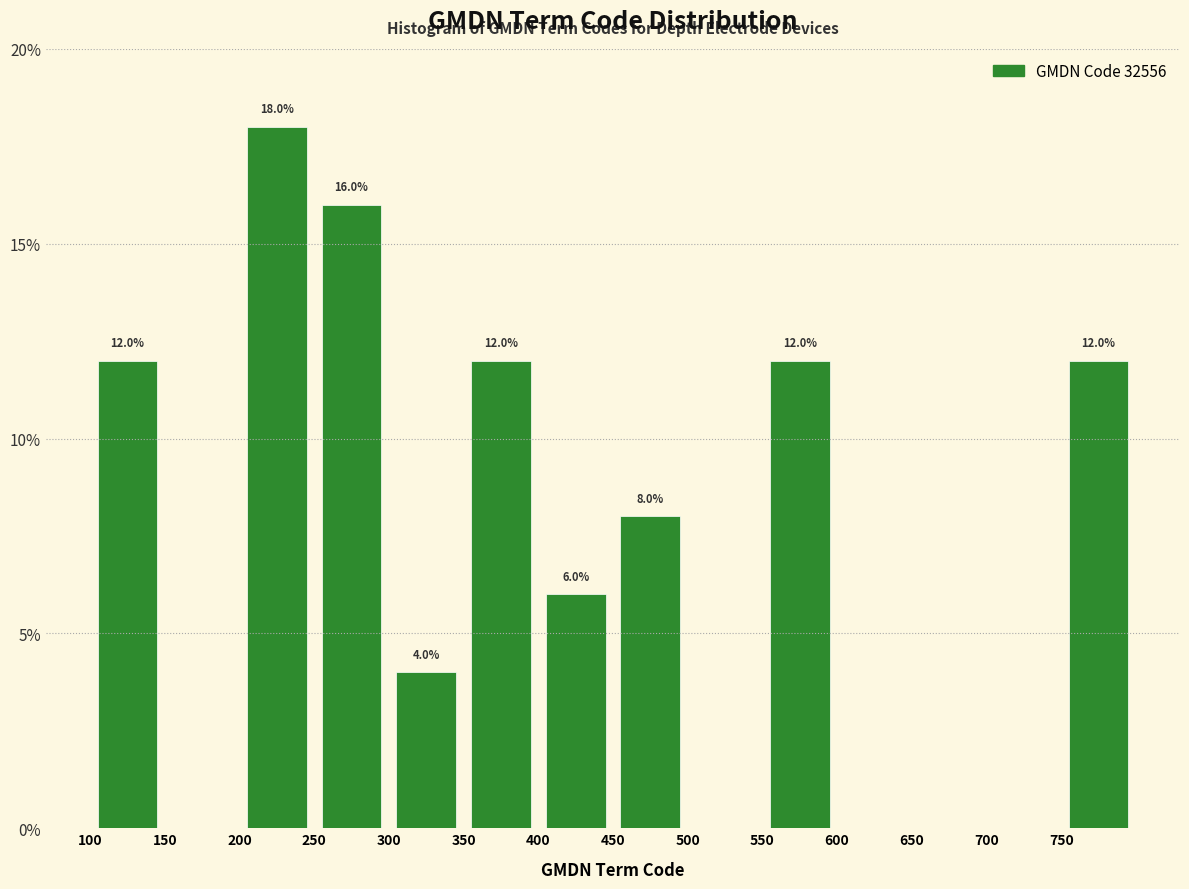

Which range on the x-axis has the tallest bar?

200 to 250